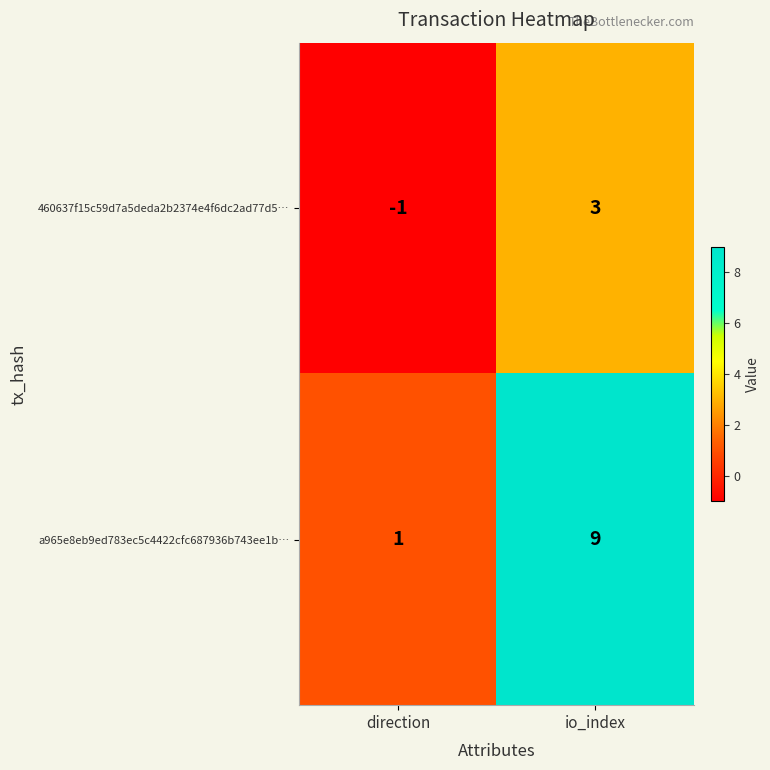

Rank the series at io_index from highest to lowest value.

a965e8eb9ed783ec5c4422cfc687936b743ee1b…, 460637f15c59d7a5deda2b2374e4f6dc2ad77d5…